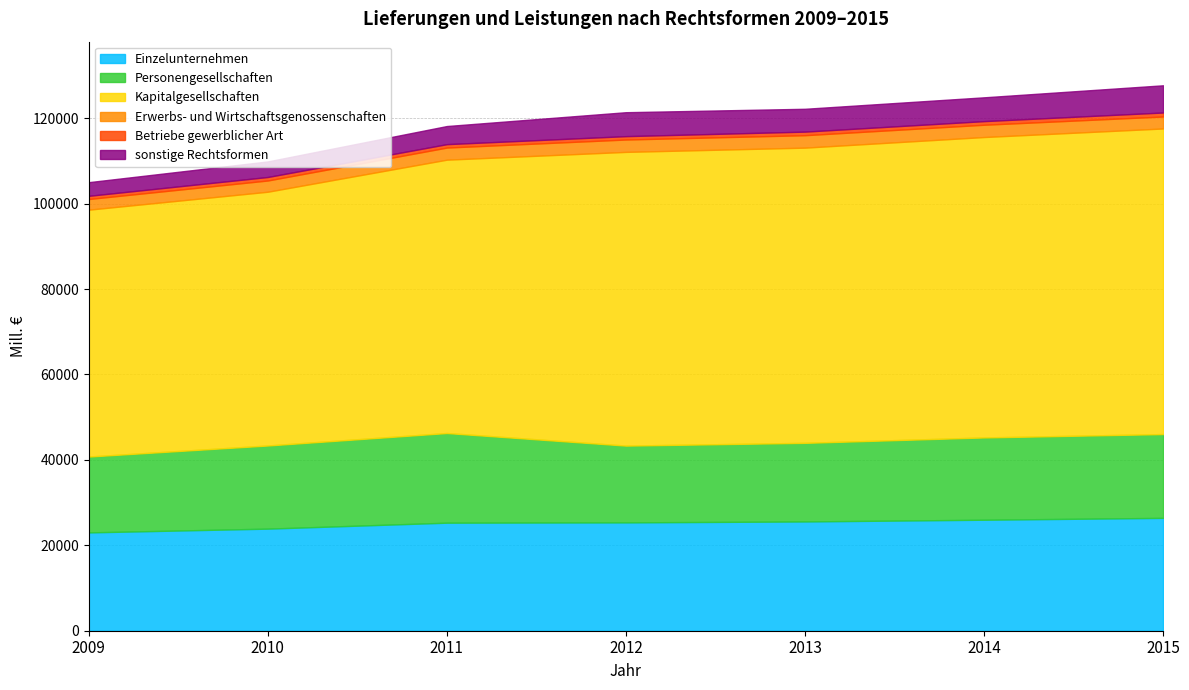

True or false: Kapitalgesellschaften and Erwerbs- und Wirtschaftsgenossenschaften cross at least once.

False